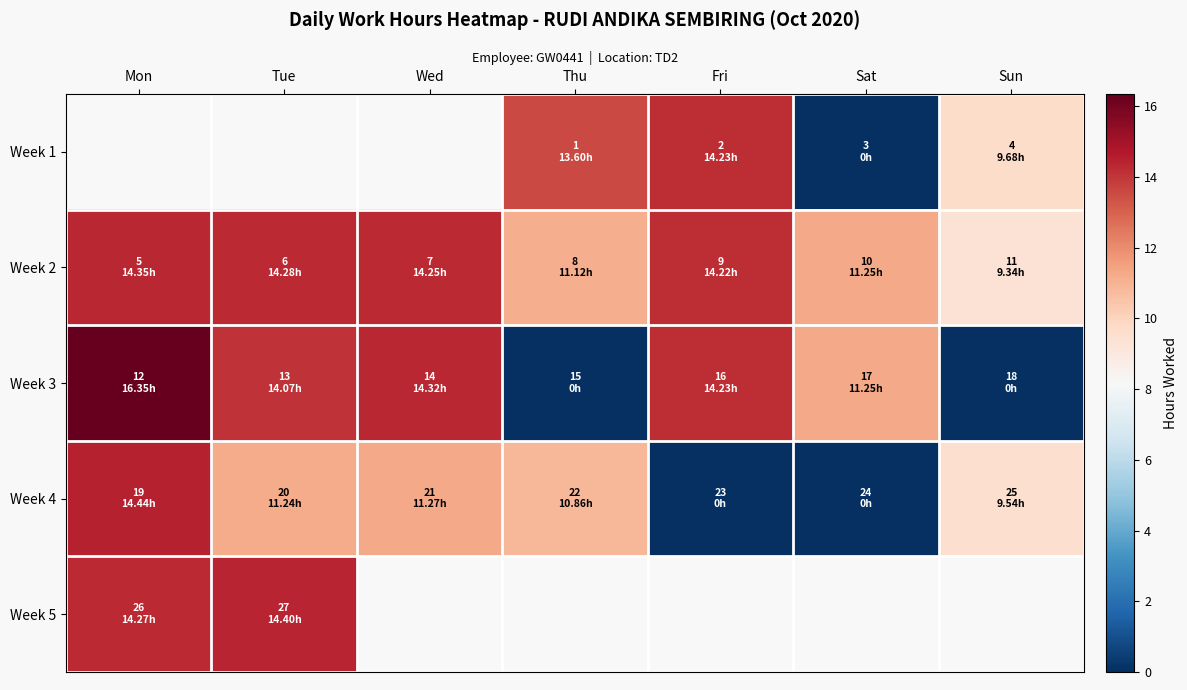

At which label is Week 5 closest to 14?

Mon